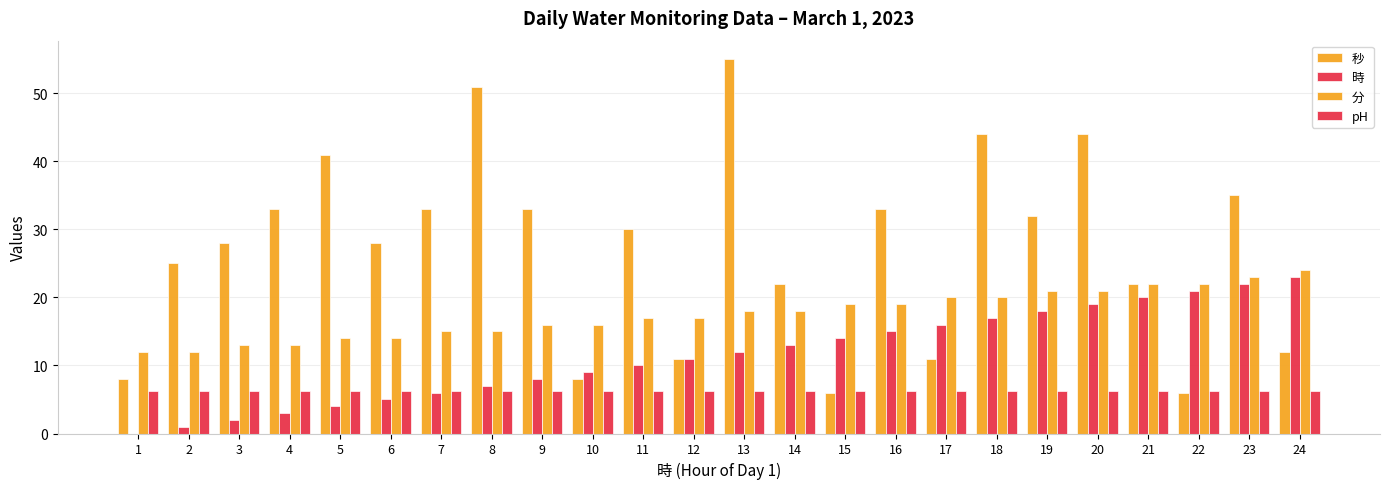

What is the sum of all 分 values?

421.0